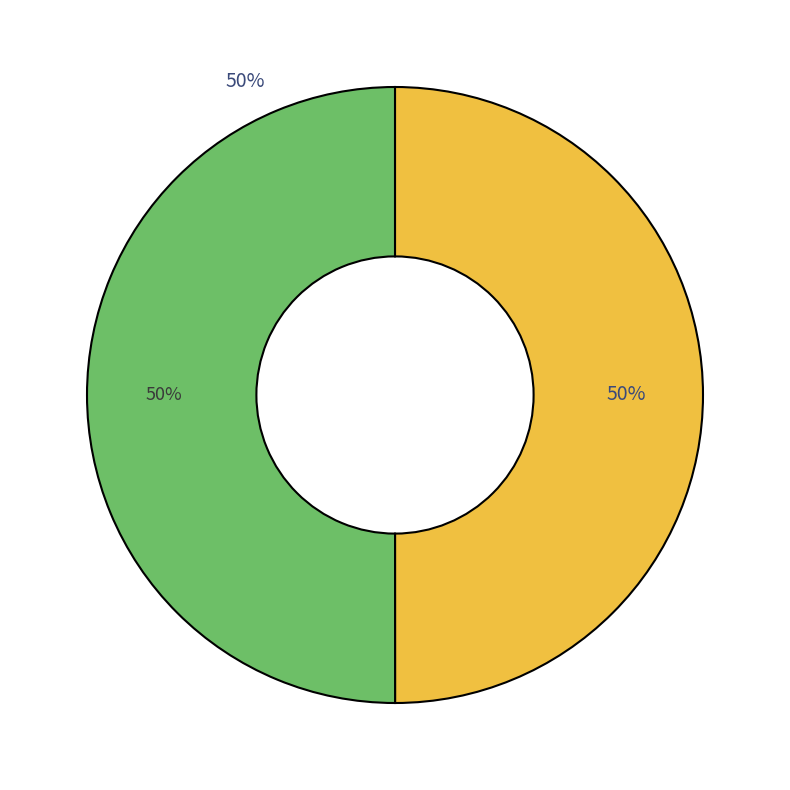

What percentage is the RCC1141 slice, to the nearest percent?

50%